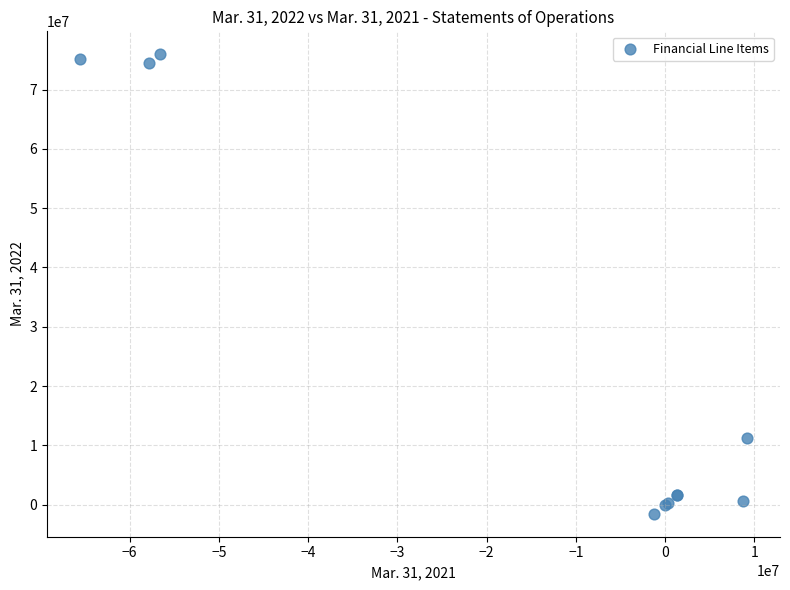

What Y value in the scatter plot is closest to 37198500?

11162778.0